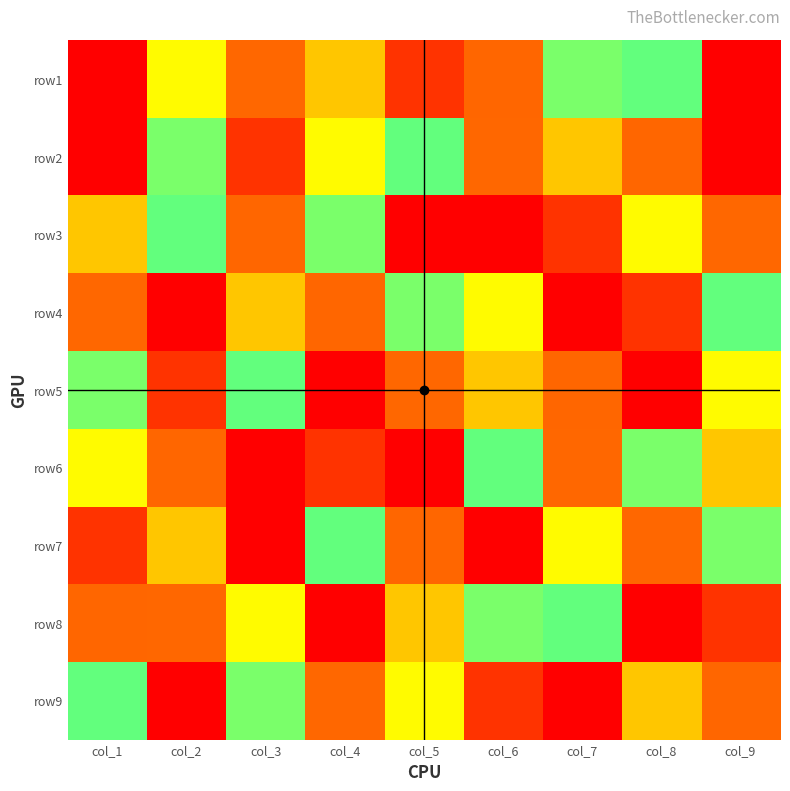

Rank the series by their maximum value, from lowest to highest.

row1, row2, row3, row4, row5, row6, row7, row8, row9